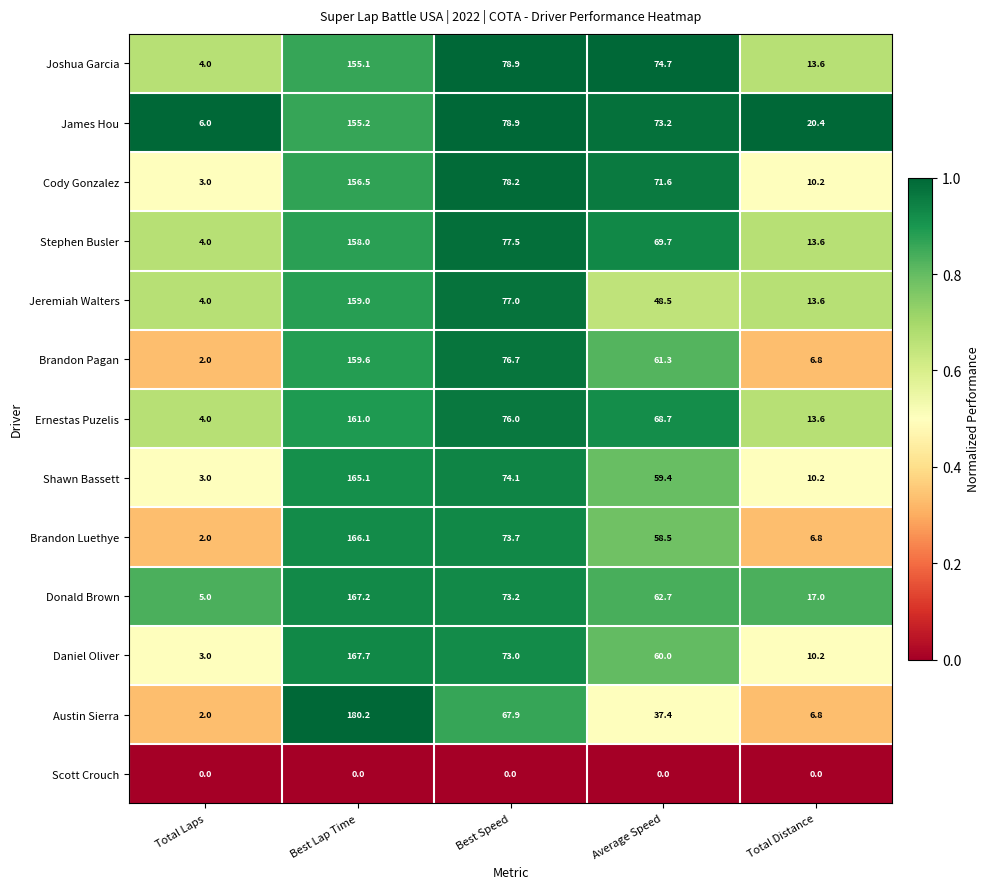

What value does the Ernestas Puzelis series have at Total Laps?

4.0